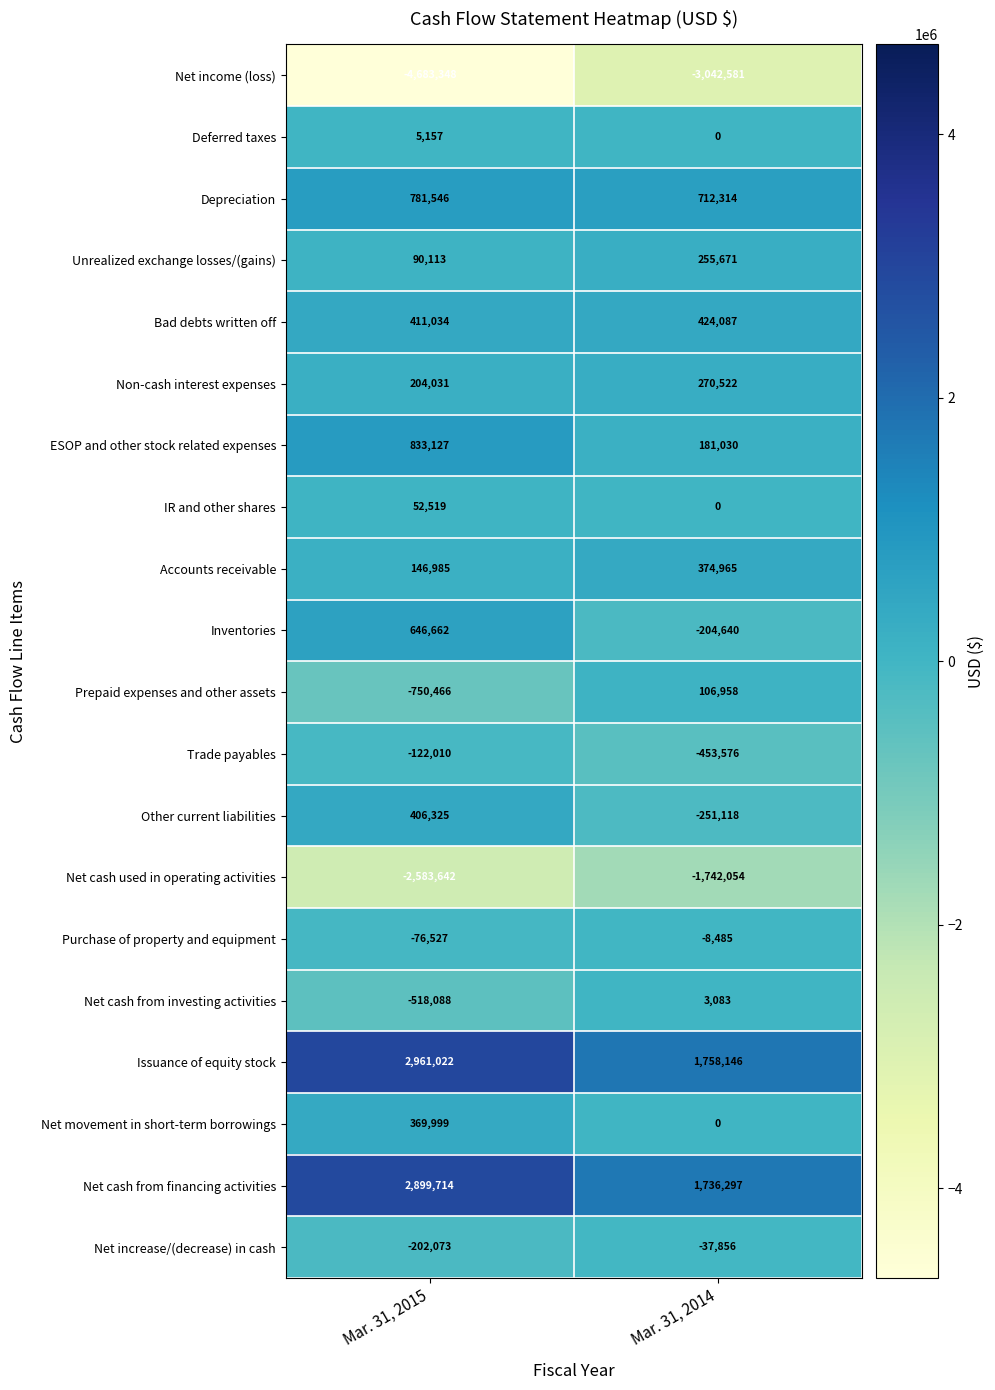

Is it true that Inventories equals 646662 at Mar. 31, 2015?

True